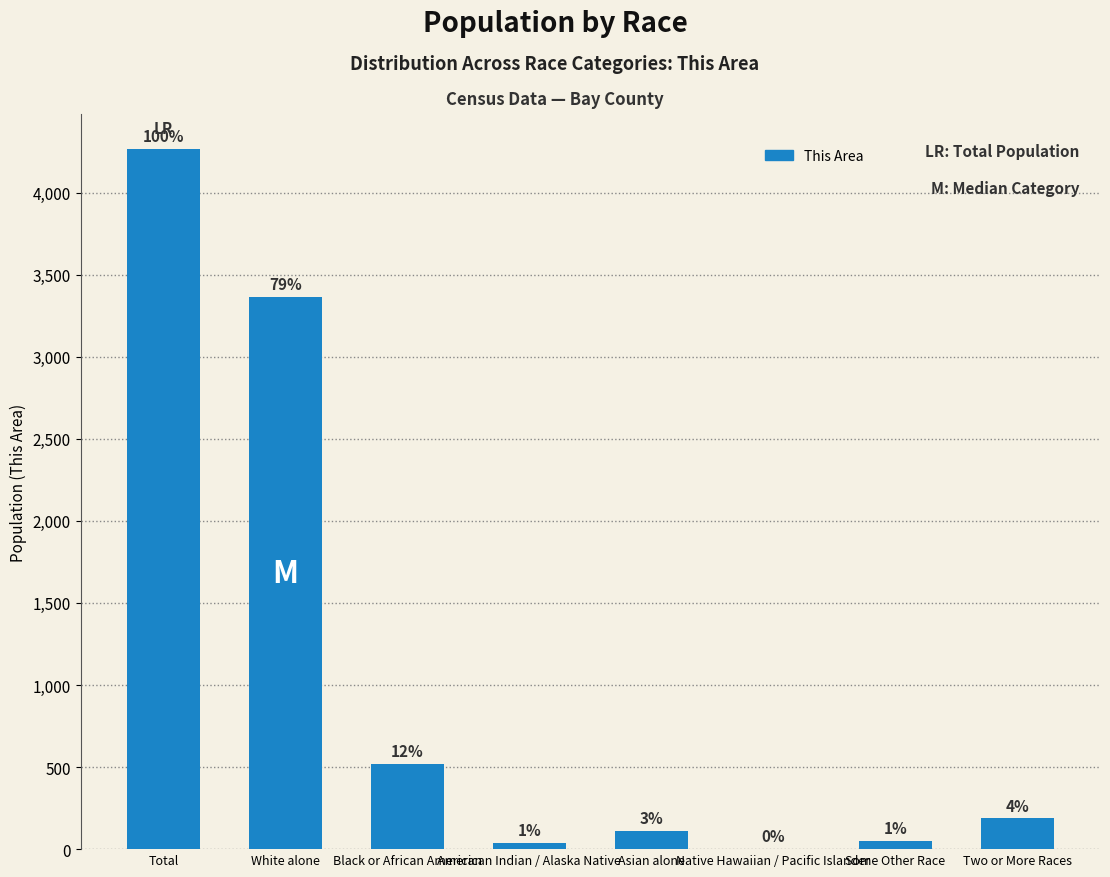

What position from the right is Some Other Race?

2